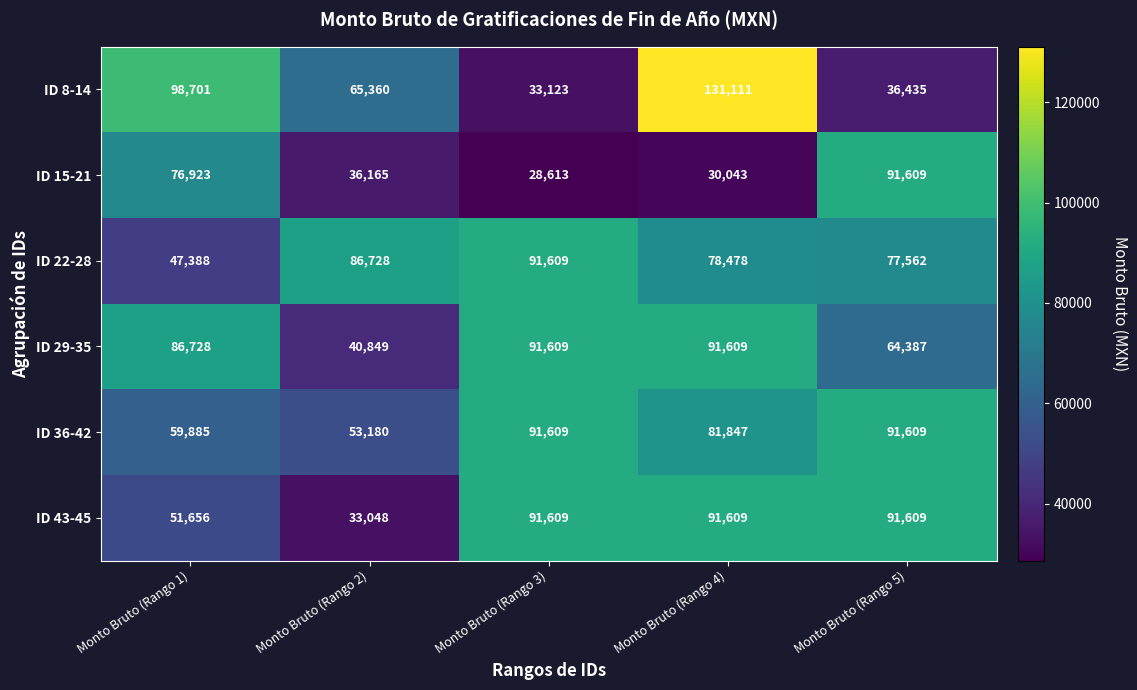

Rank the categories by ID 15-21 value from lowest to highest.

Monto Bruto (Rango 3), Monto Bruto (Rango 4), Monto Bruto (Rango 2), Monto Bruto (Rango 1), Monto Bruto (Rango 5)